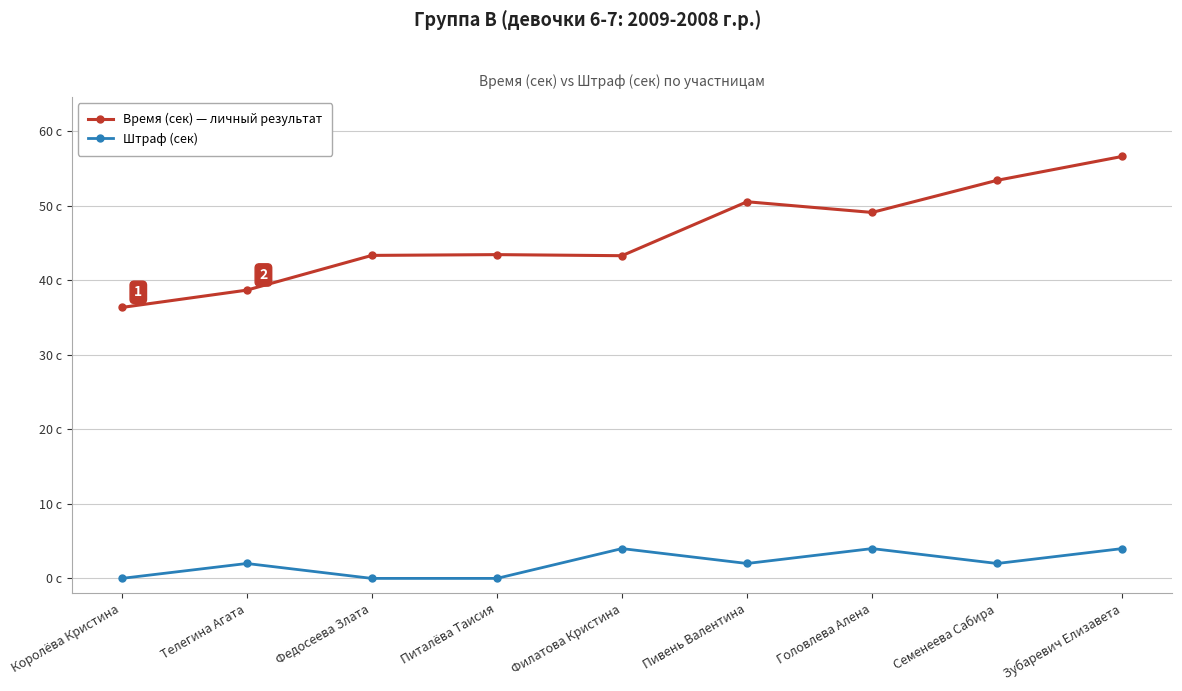

What is the value of the Время (сек) — личный результат point at the 7th from the left?

49.1